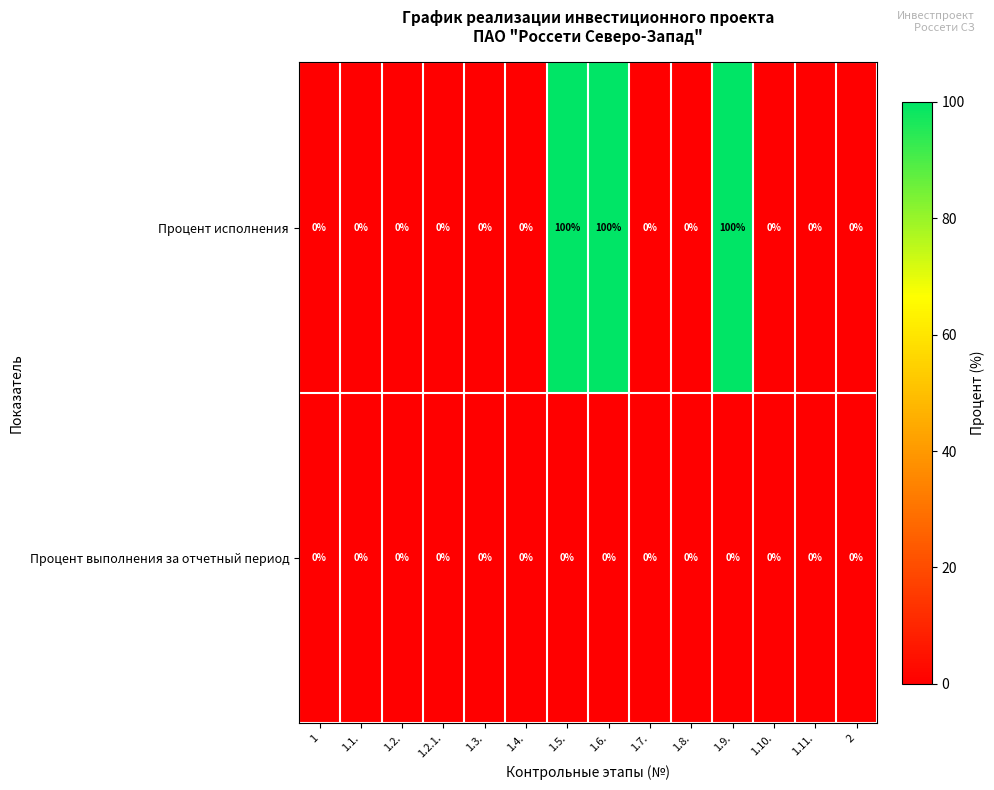

Reading left to right, extract all data points from this chart.

Процент исполнения: 0	0	0	0	0	0	100	100	0	0	100	0	0	0
Процент выполнения за отчетный период: 0	0	0	0	0	0	0	0	0	0	0	0	0	0